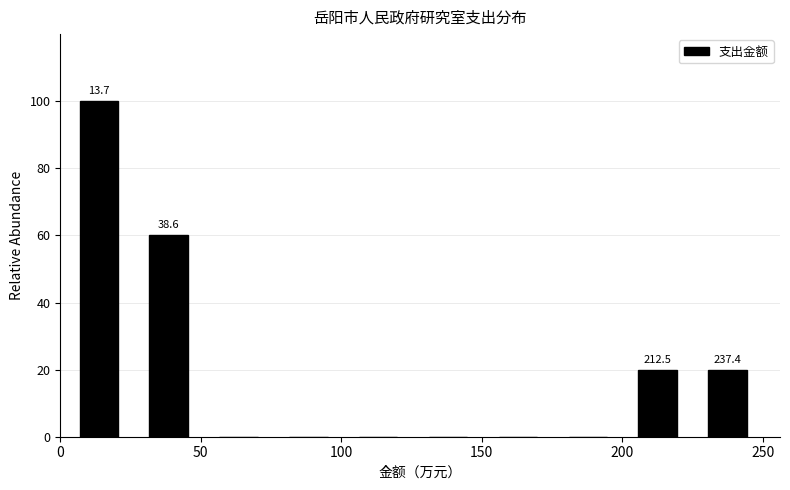

Over which range of the x-axis is the bar tallest?

0 to 25